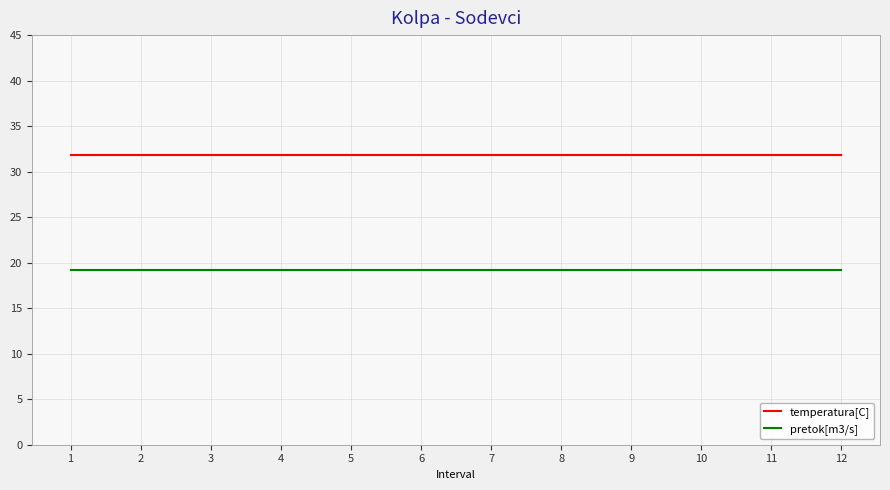

What is the spread (max minus min) of values at 2?

12.6